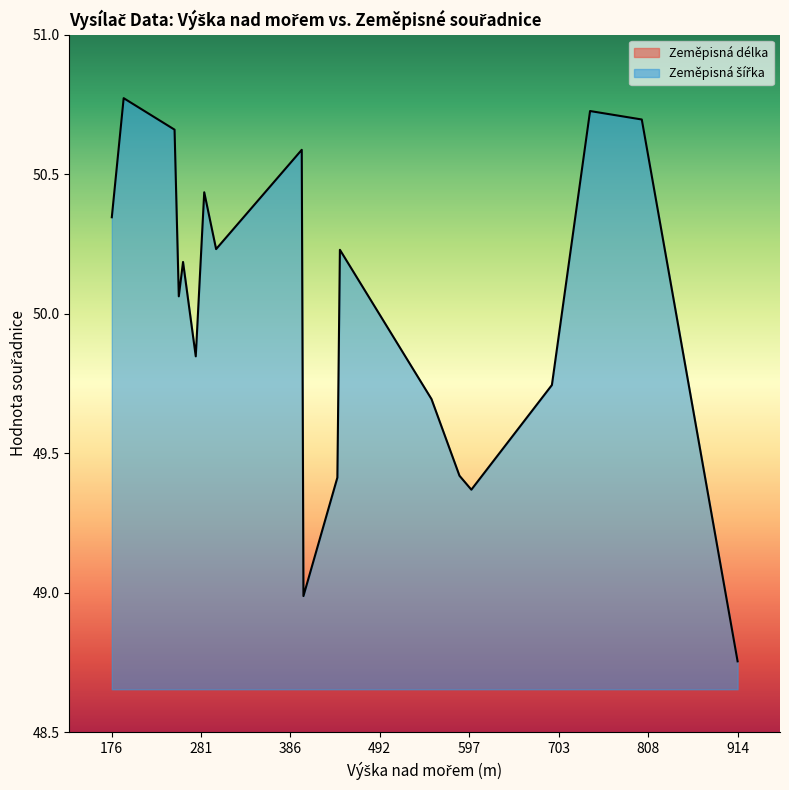

How many interior local peaks does the Zeměpisná délka series have?

6